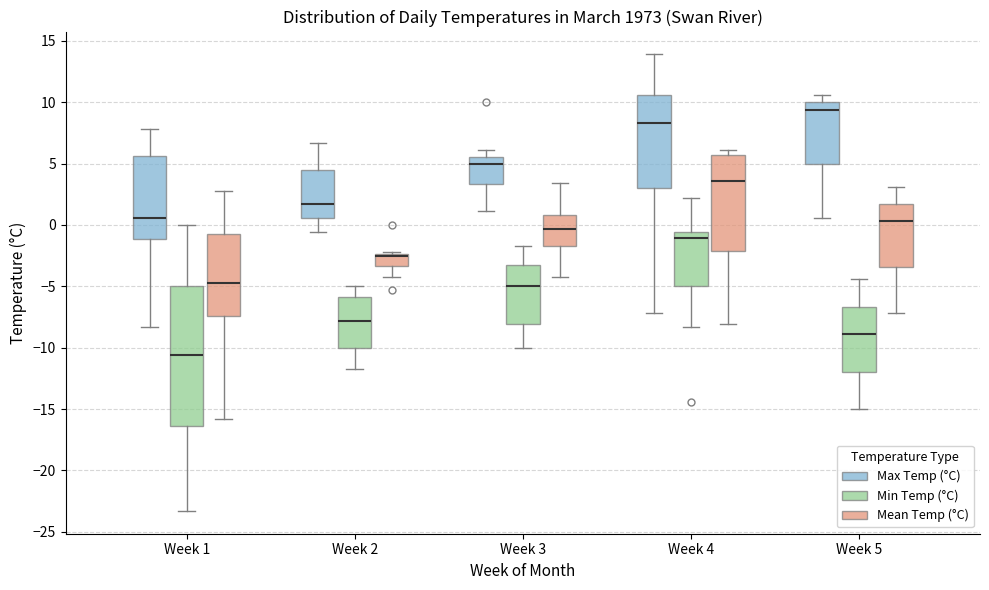

Comparing the boxes themselves (not the whiskers), which one is the tallest?

Week 1 (Min Temp (°C))